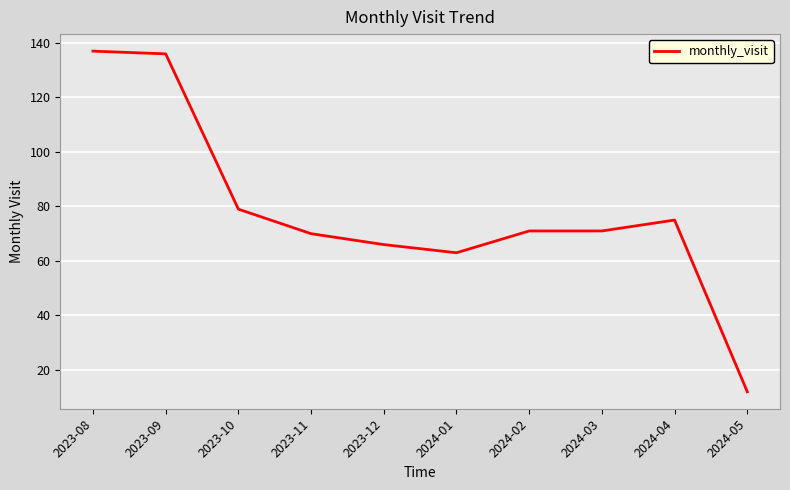

What is the average value?

78